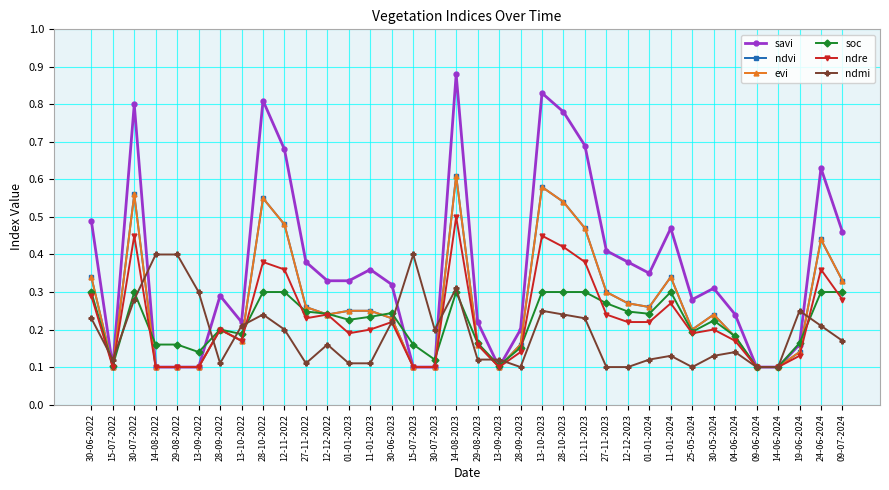

Is this an area chart (filled region under the line)?

No